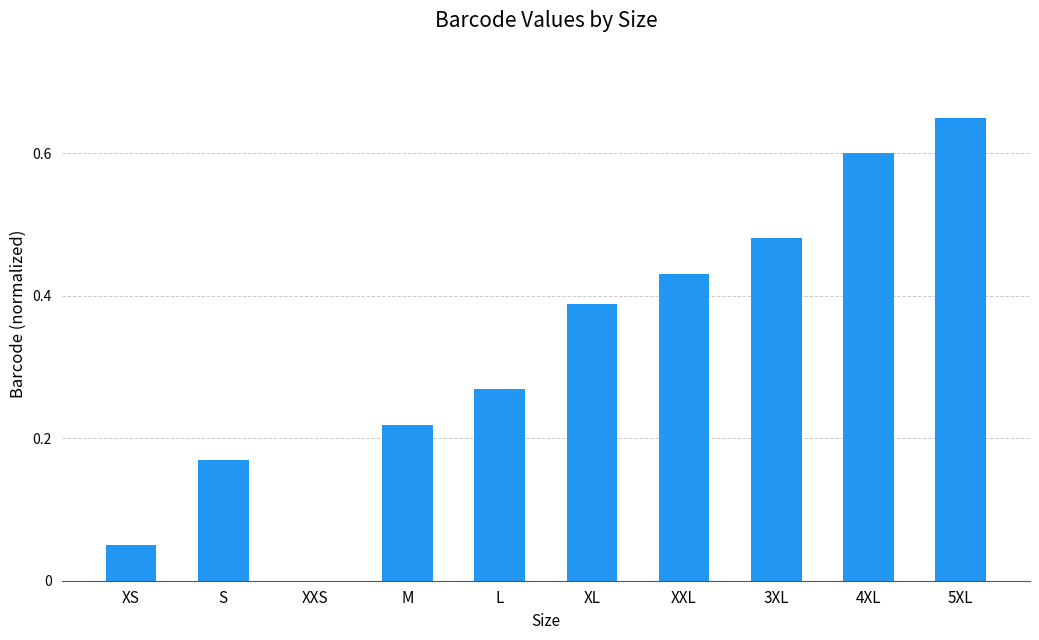

What is the sum of all values?

3.3